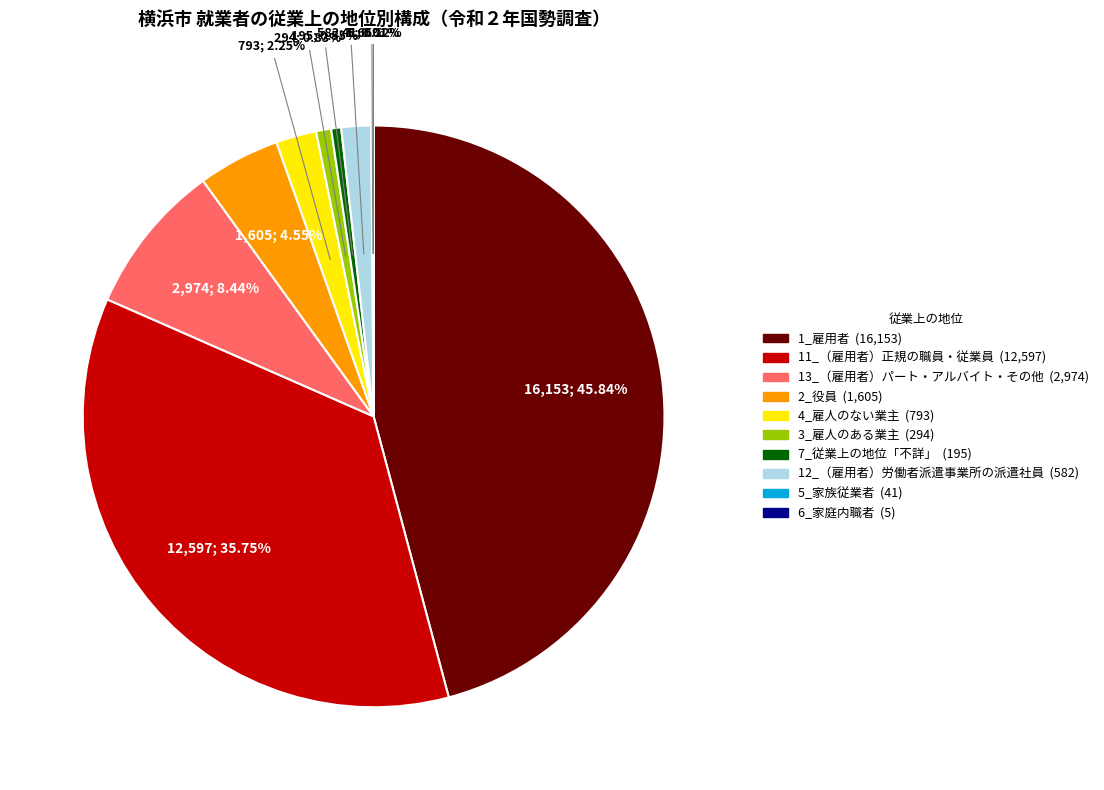

What is the largest slice in the pie chart?

1_雇用者